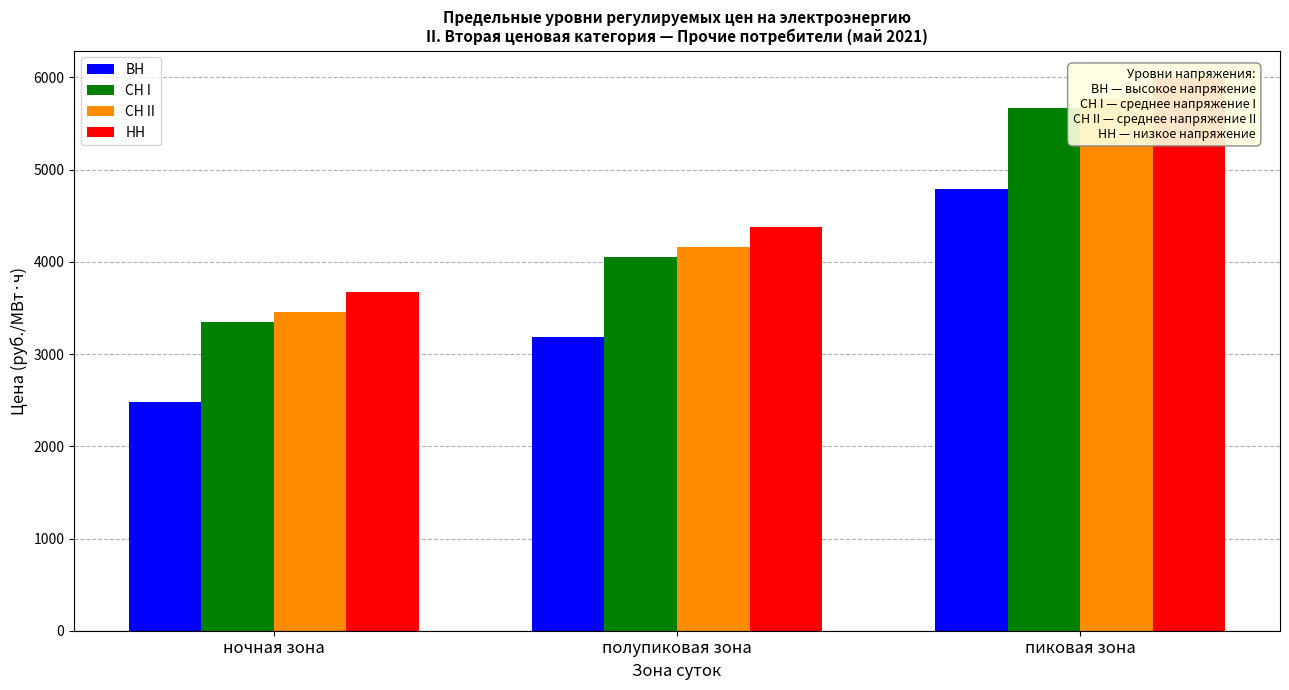

What is the greatest value displayed?

5992.5